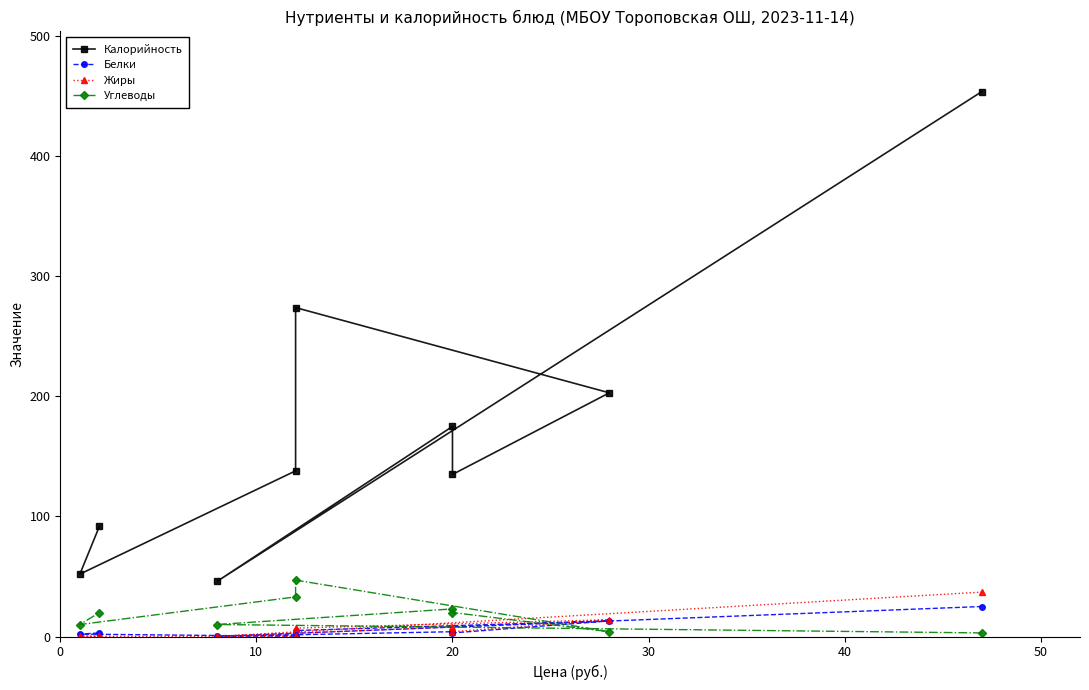

True or false: Калорийность has more than 1 interior local peaks.

True